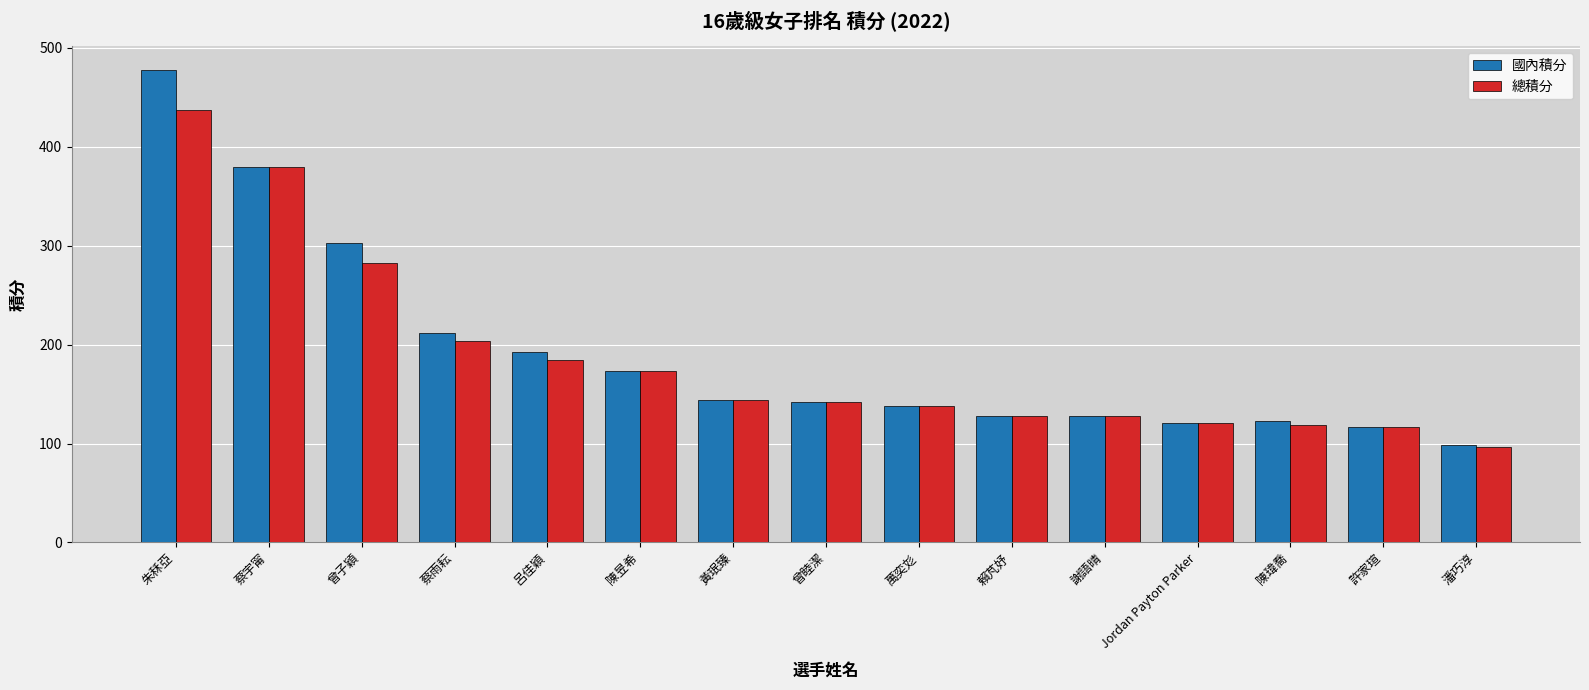

At which label does 總積分 reach its minimum?

潘巧淳